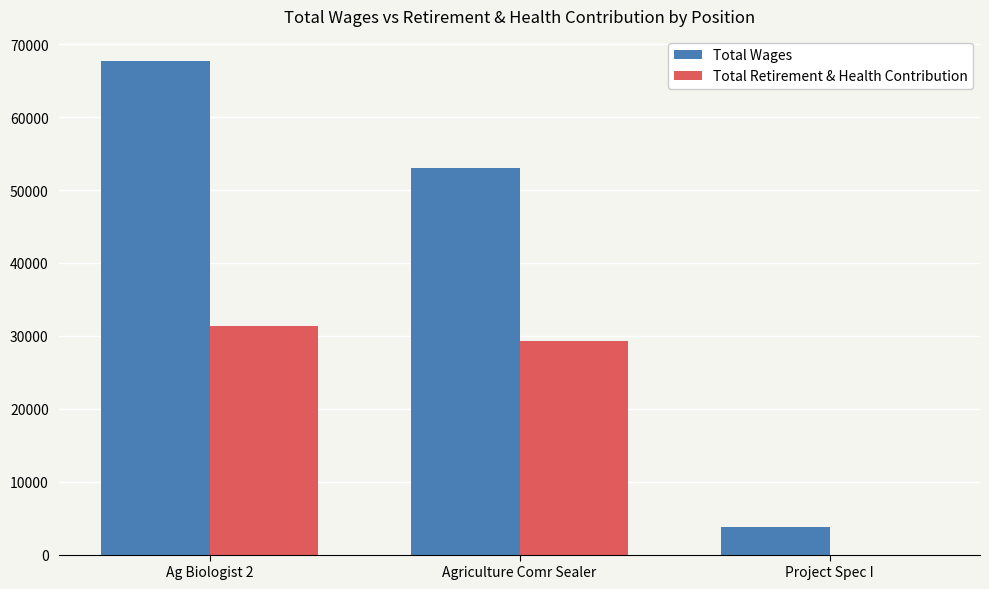

How many groups of bars are there?

3